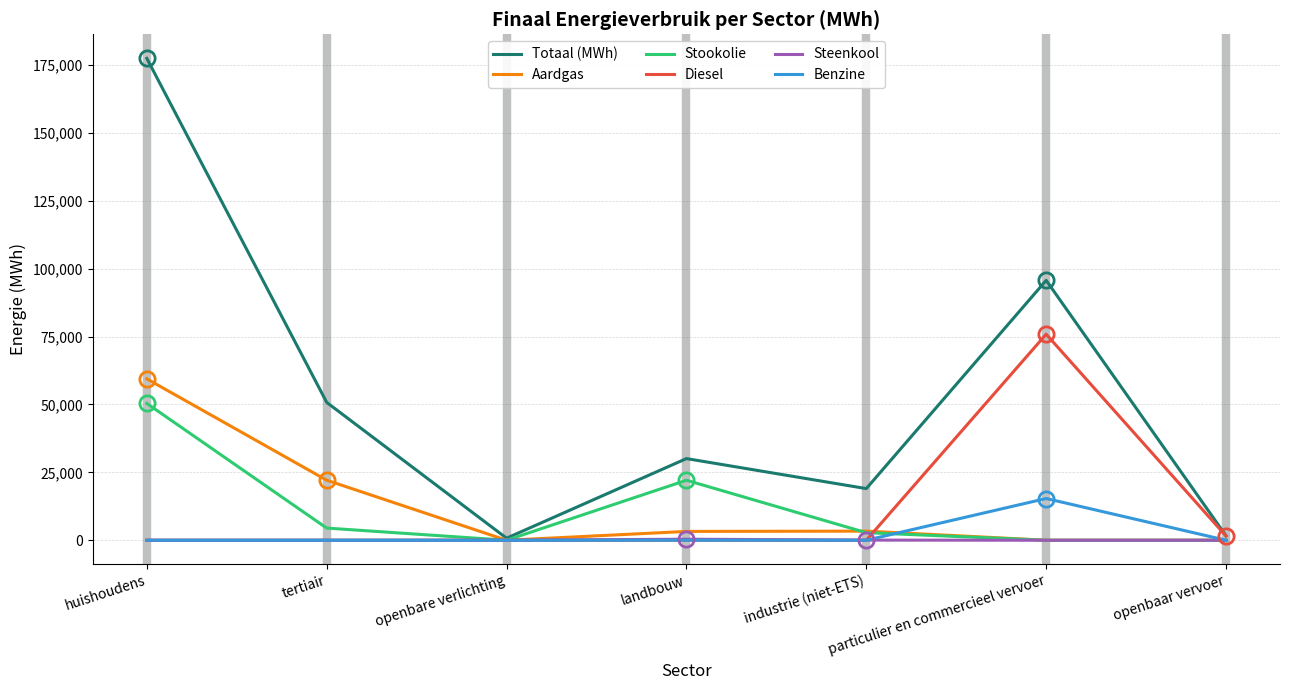

Is this an area chart (filled region under the line)?

No